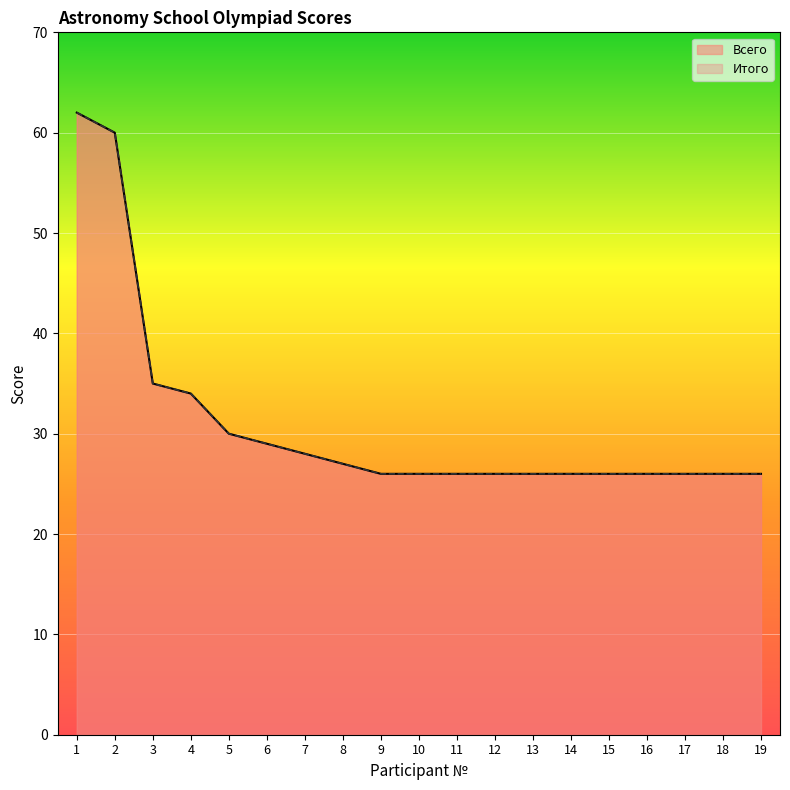

What is the maximum value shown in the chart?

62